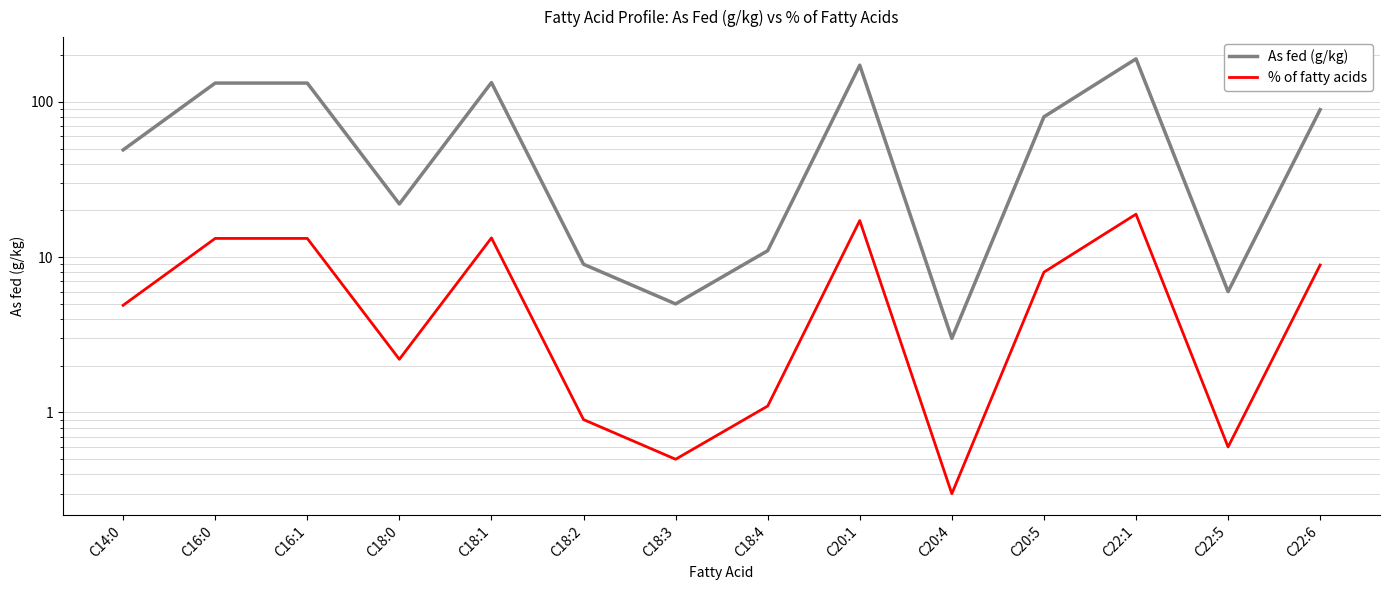

Which has a higher value, C16:1 or C16:0?

C16:1